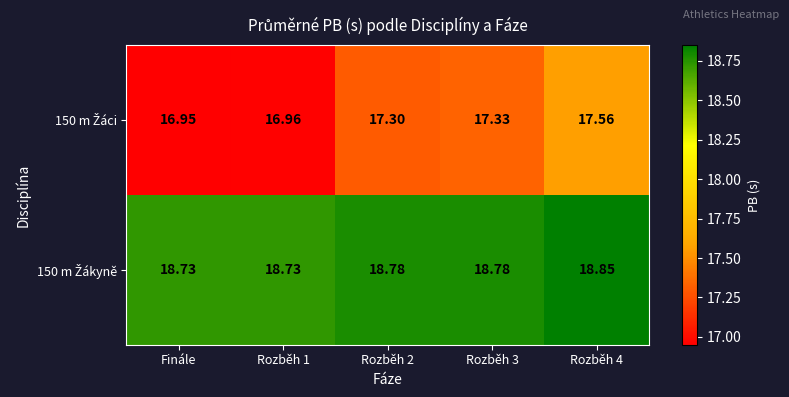

What is the maximum value shown in the chart?

18.9